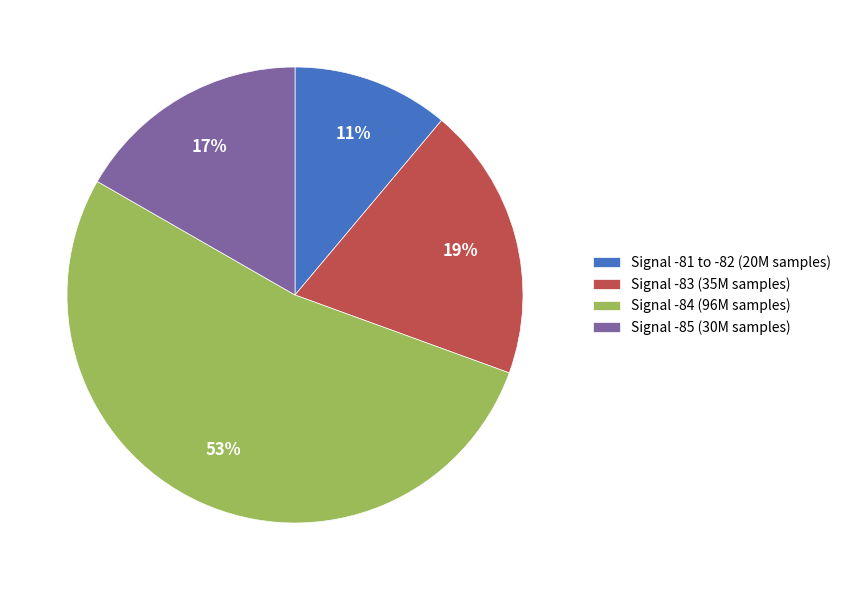

Do Signal -83 (35M samples) and Signal -84 (96M samples) together represent more than half of the pie?

Yes